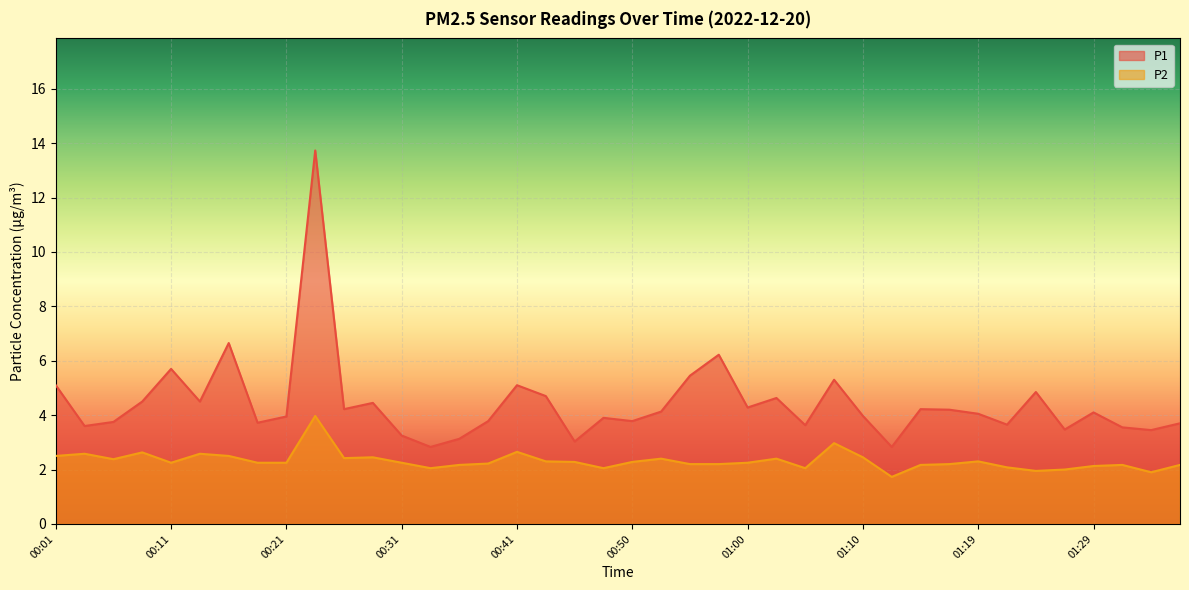

Rank the series by their average value, from lowest to highest.

P2, P1